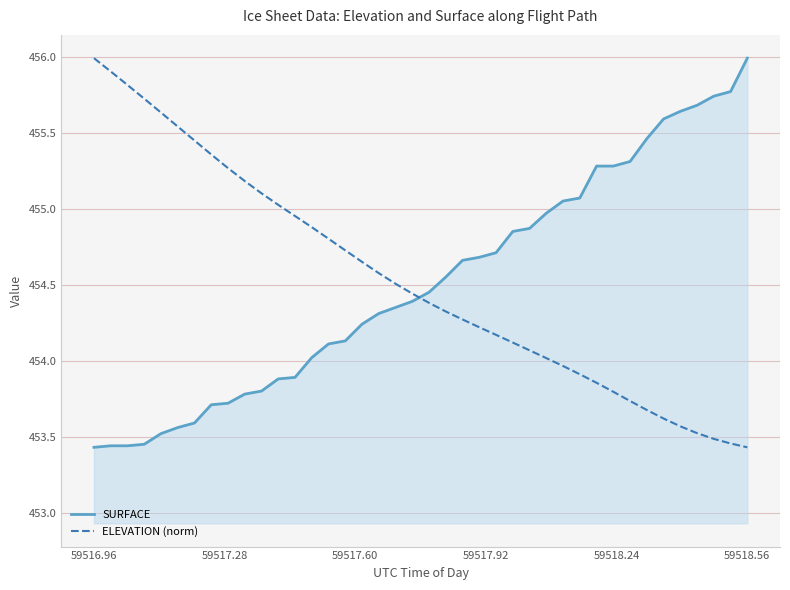

What is the difference between the maximum and minimum values in the ELEVATION (norm) series?

2.6